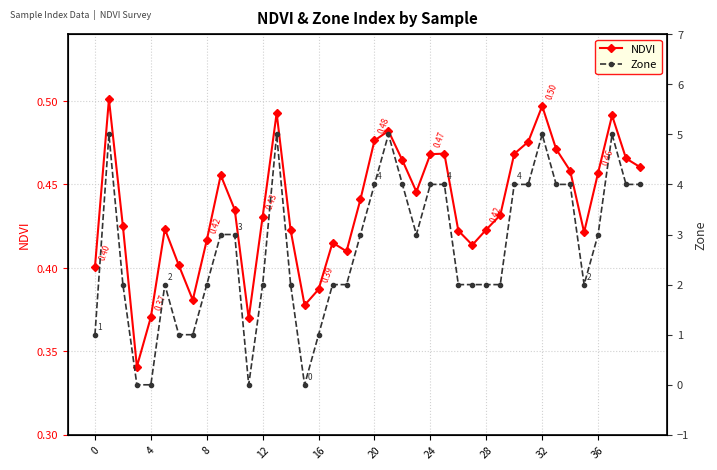

Which series has the largest range (max minus min)?

Zone